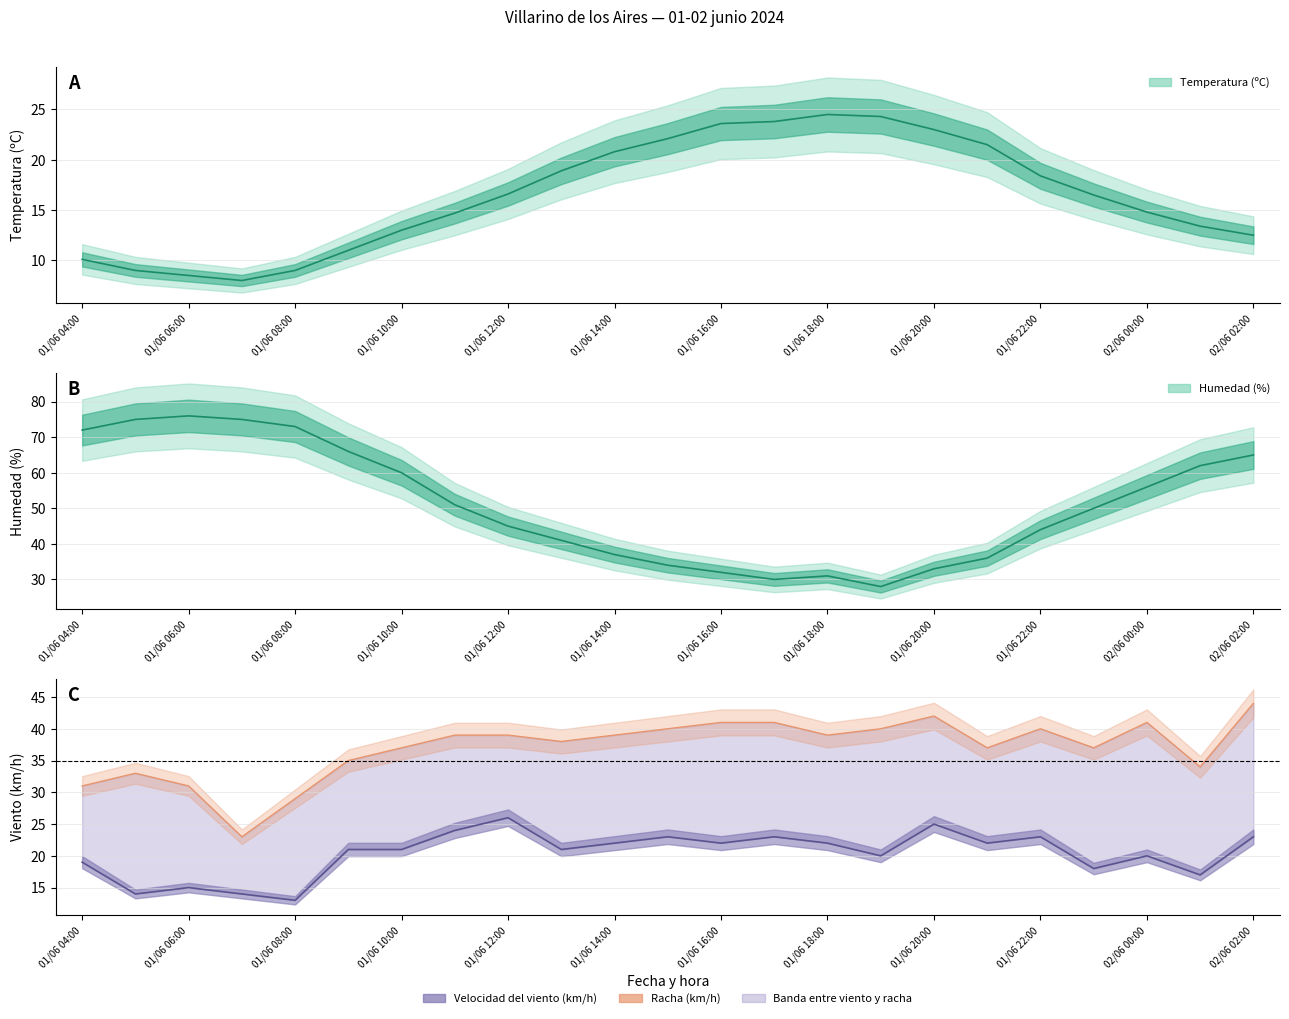

The value of Velocidad del viento (km/h) line at 01/06 22:00 is 36. True or false?

False